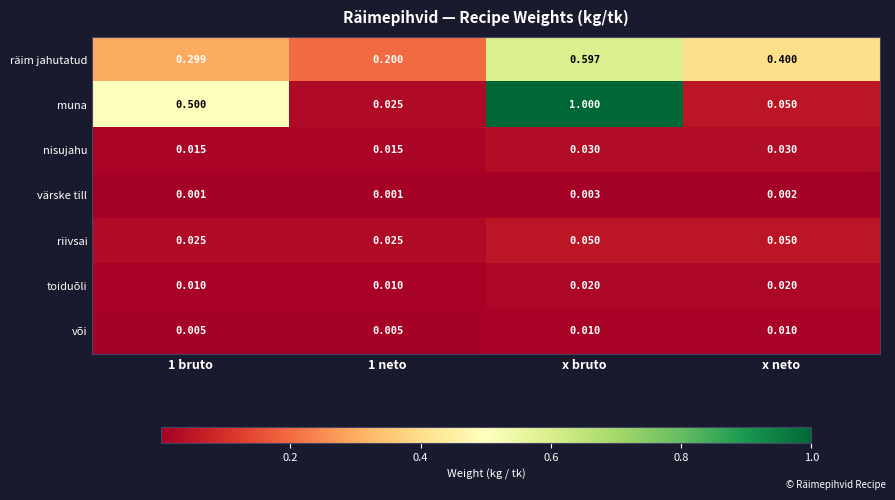

Which category has the highest value across all series?

x bruto